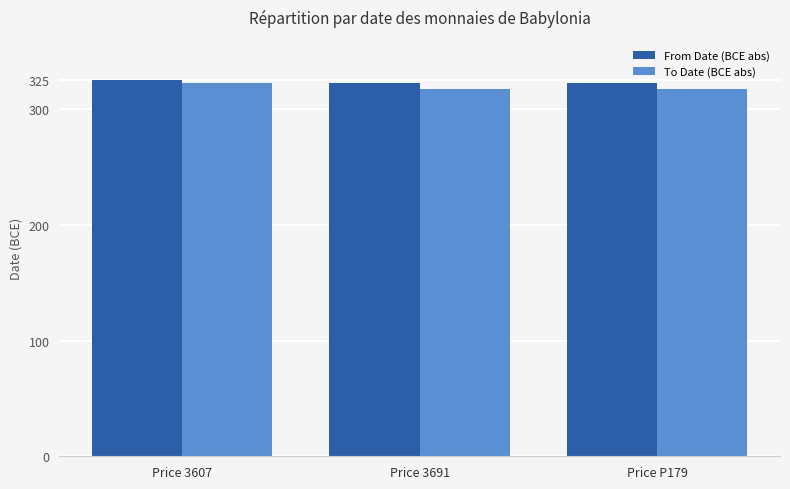

How many values in the To Date (BCE abs) series exceed 317?

1